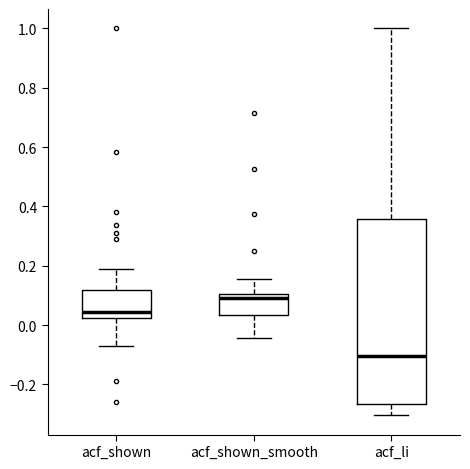

Reading left to right, transcribe this box plot: for each box, give where its median line is, the range the box spans, and where its two whiskers end, as read against the y-axis. The values are not printed on the chart, so give them approximately, as read against the axis.

acf_shown: median 0.04, box 0.02 to 0.12, whiskers -0.06 to 0.18
acf_shown_smooth: median 0.10 (just below the box's upper edge), box 0.04 to 0.10, whiskers -0.04 to 0.16
acf_li: median -0.10, box -0.26 to 0.36, whiskers -0.30 to 1.00